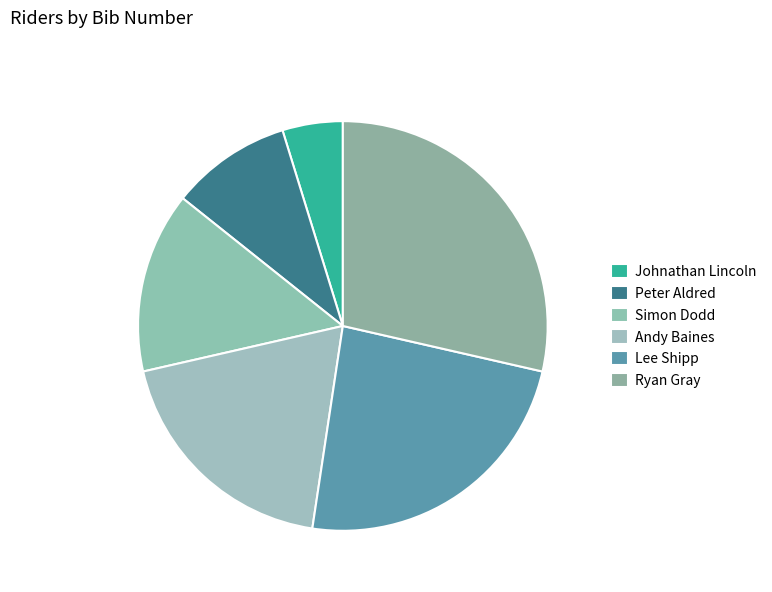

How many segments does this pie chart have?

6